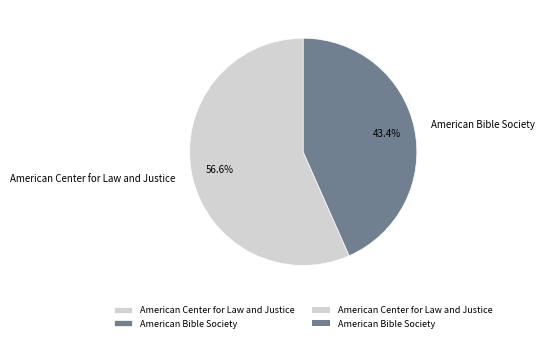

Which category has the smallest portion of the pie?

American Bible Society